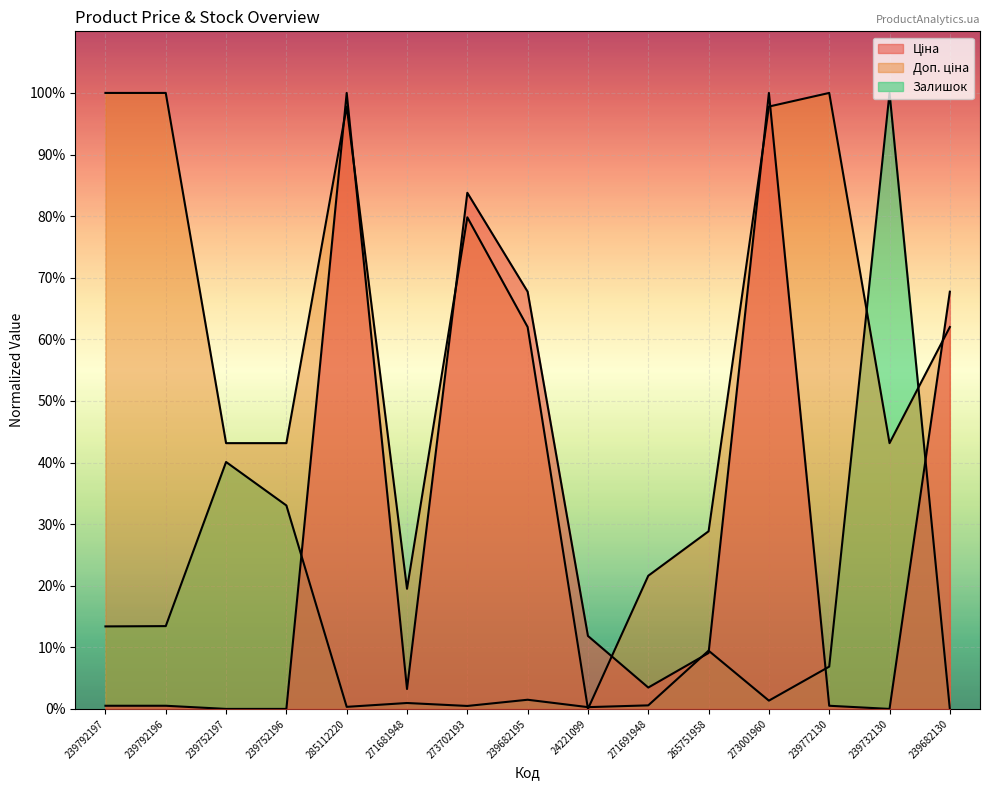

How many lines are shown in the chart?

3